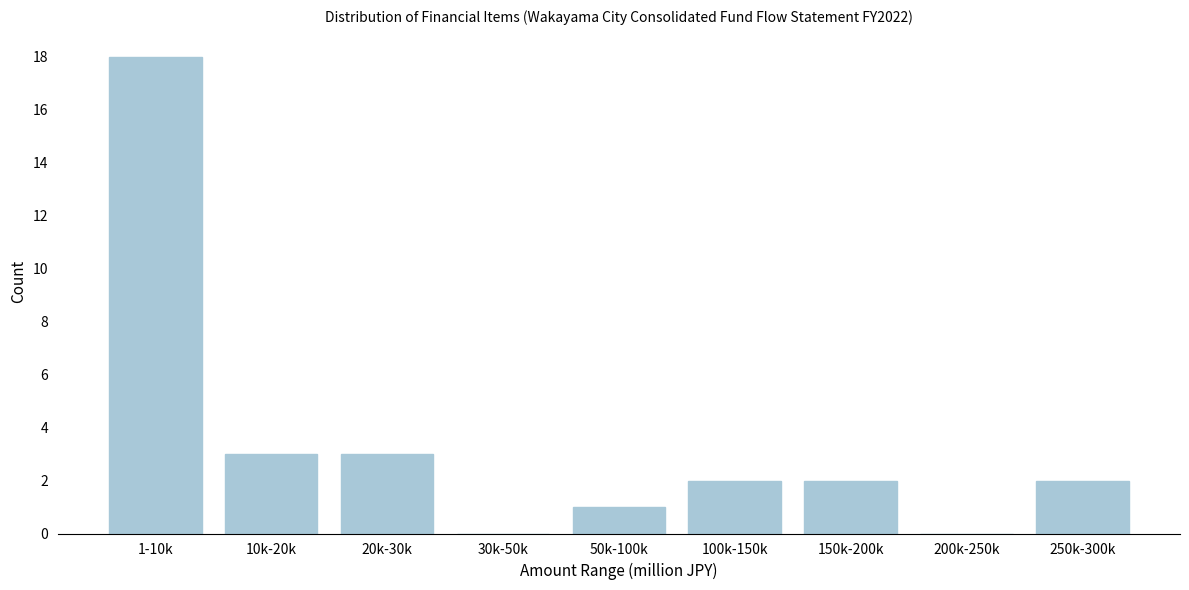

Reading left to right, list all the values displayed in this chart.

1-10k=18	10k-20k=3	20k-30k=3	30k-50k=0	50k-100k=1	100k-150k=2	150k-200k=2	200k-250k=0	250k-300k=2